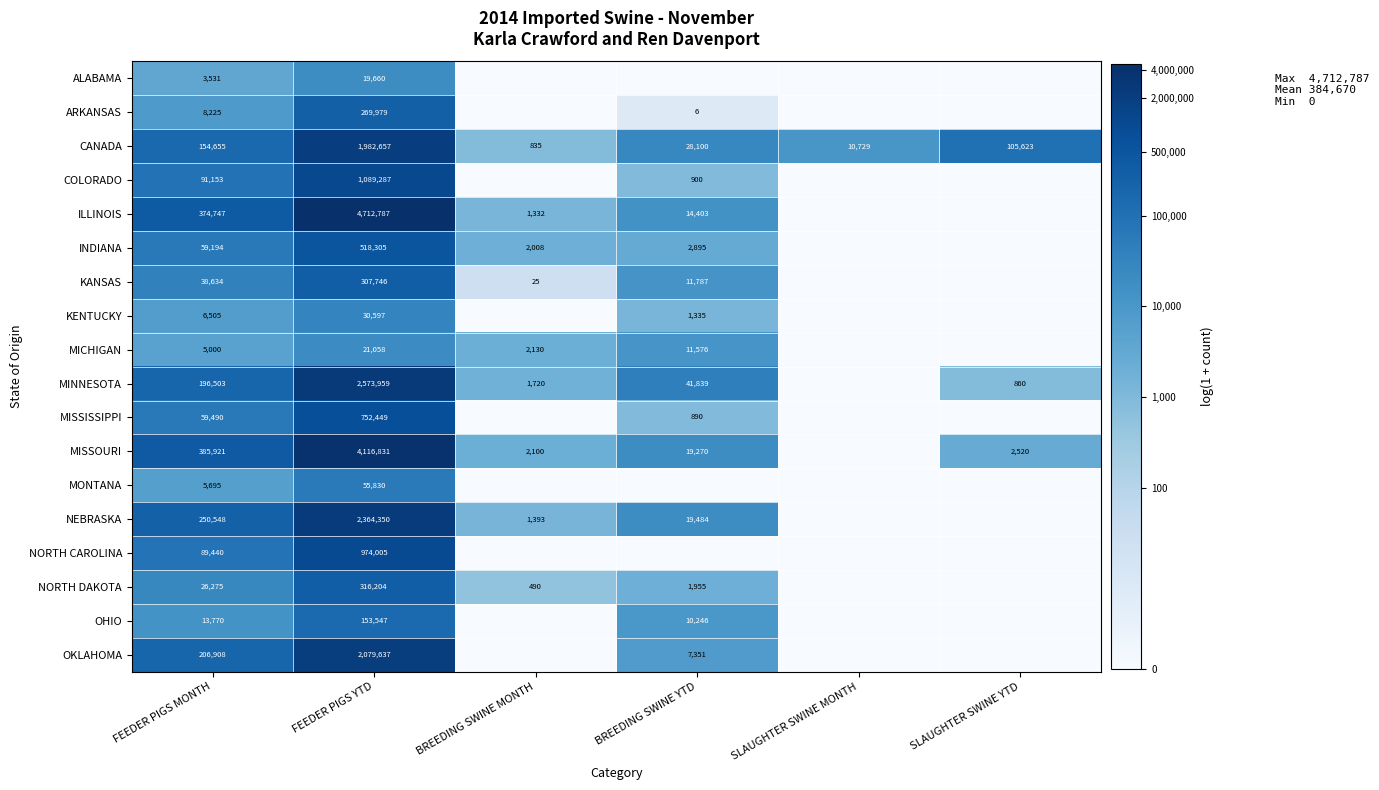

Is the value of NORTH DAKOTA at FEEDER PIGS YTD greater than the value of KENTUCKY at FEEDER PIGS YTD?

Yes